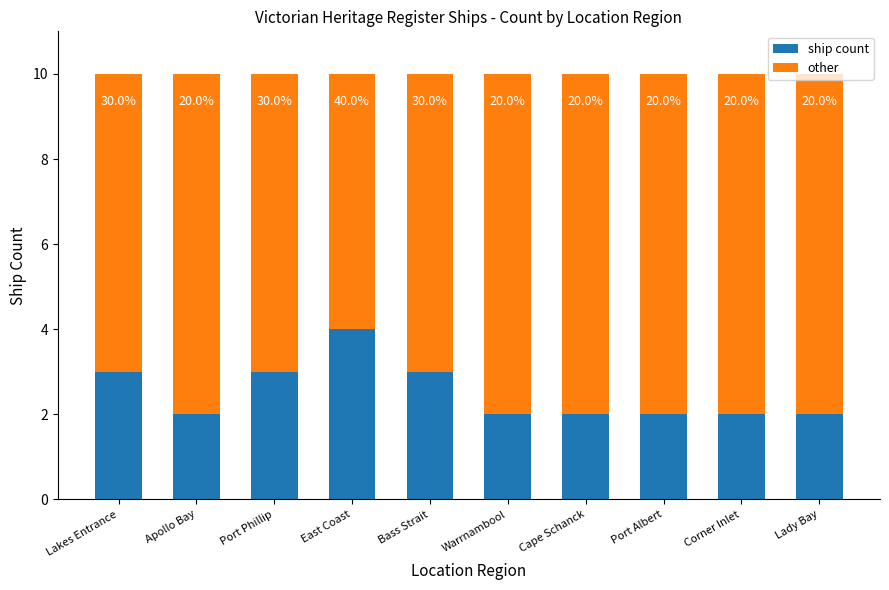

What are all the series names shown in the legend?

ship count, other